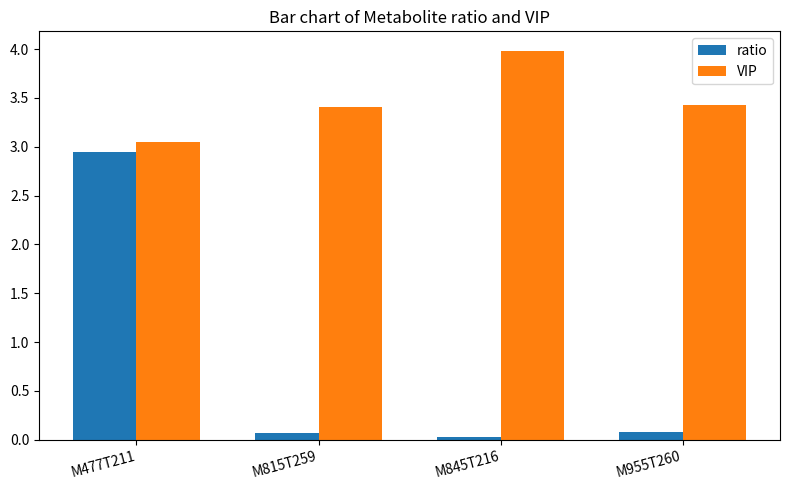

Which series has the largest range (max minus min)?

ratio